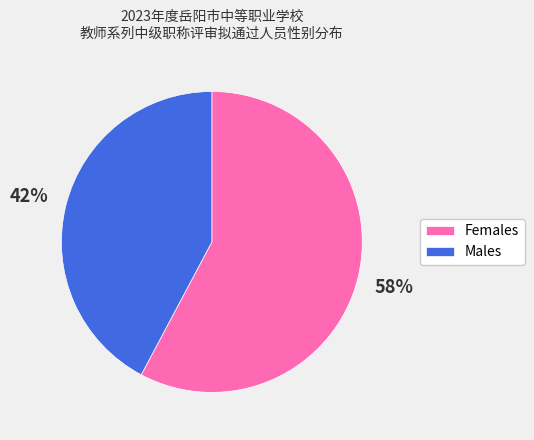

Between Females and Males, which is larger?

Females